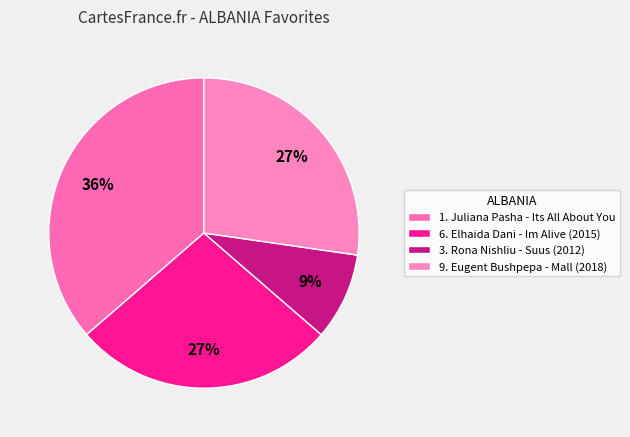

Which slice is the smallest?

3. Rona Nishliu - Suus (2012)